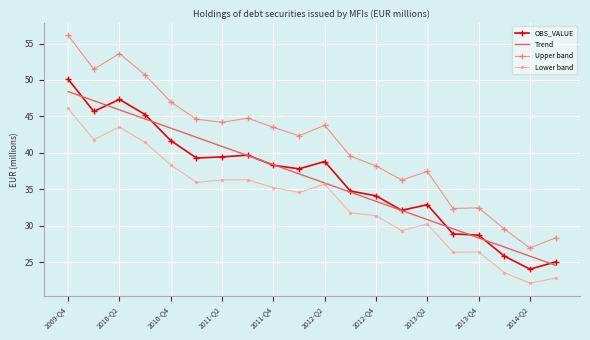

Which series has the largest total across all categories?

Upper band